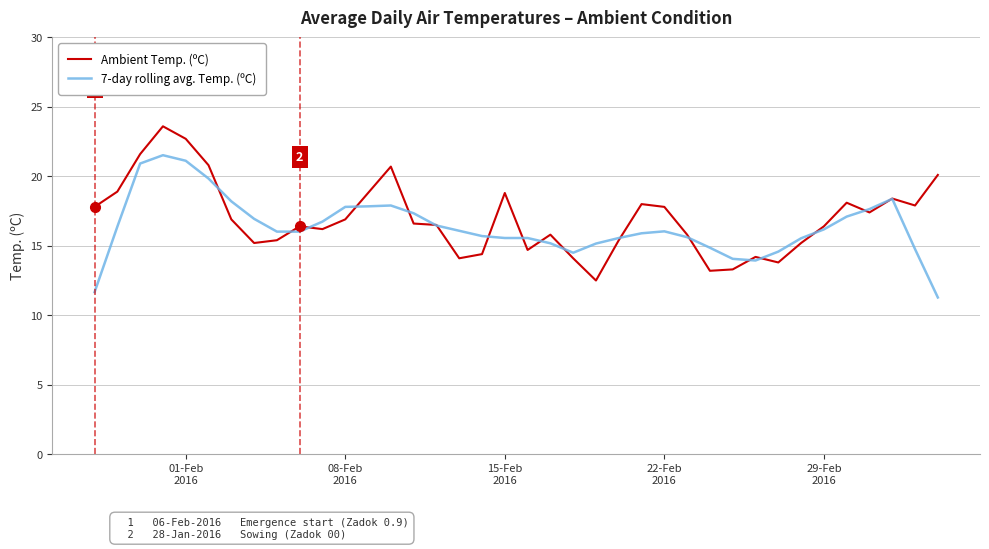

Rank the series by their maximum value, from highest to lowest.

Ambient Temp. (ºC), 7-day rolling avg. Temp. (ºC)